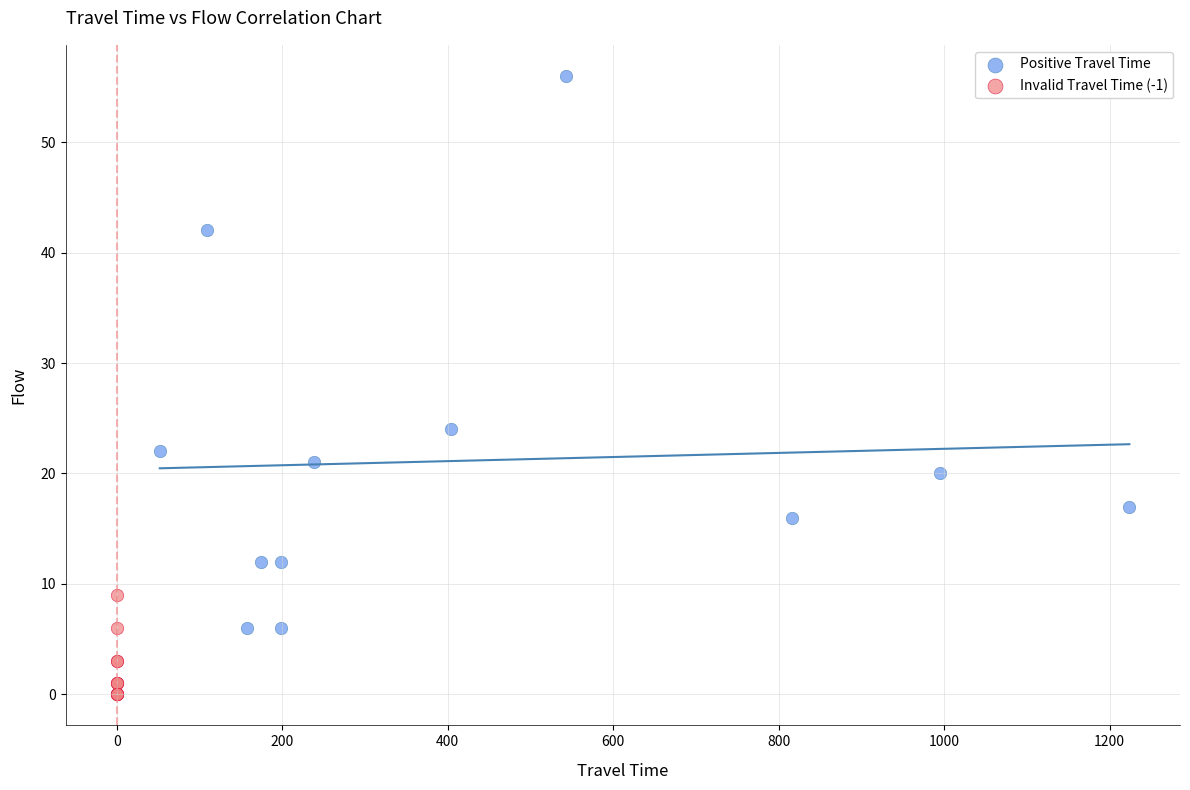

Which series has the widest spread of Y values?

Positive Travel Time